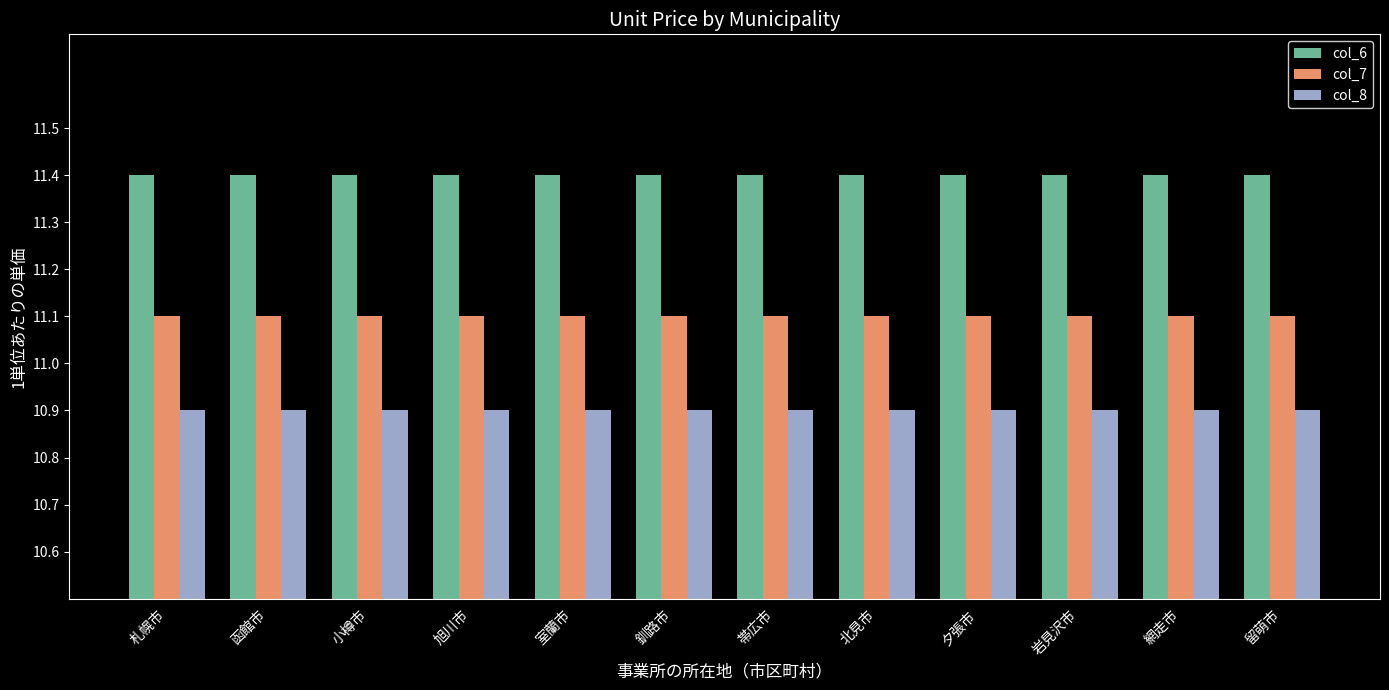

What is the lowest value of the col_8 series?

10.9